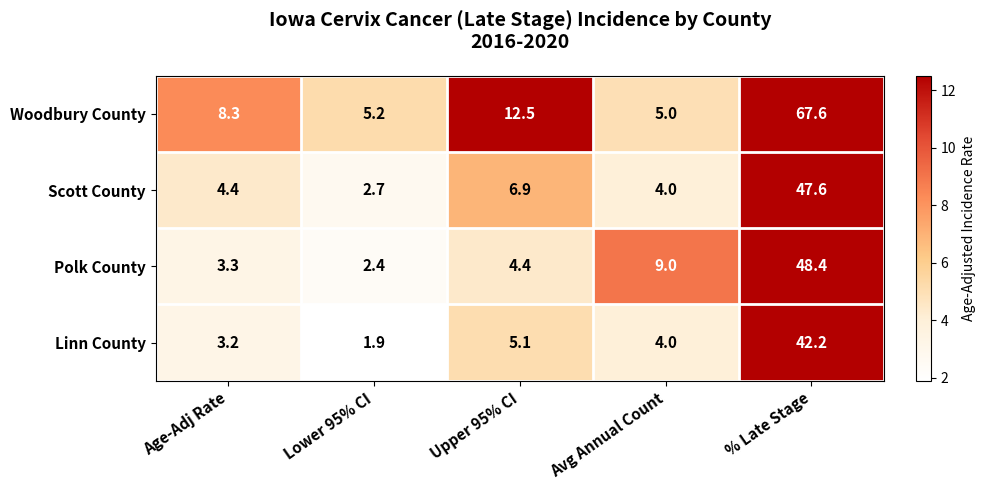

True or false: Woodbury County has a value of 14.8 at % Late Stage.

False